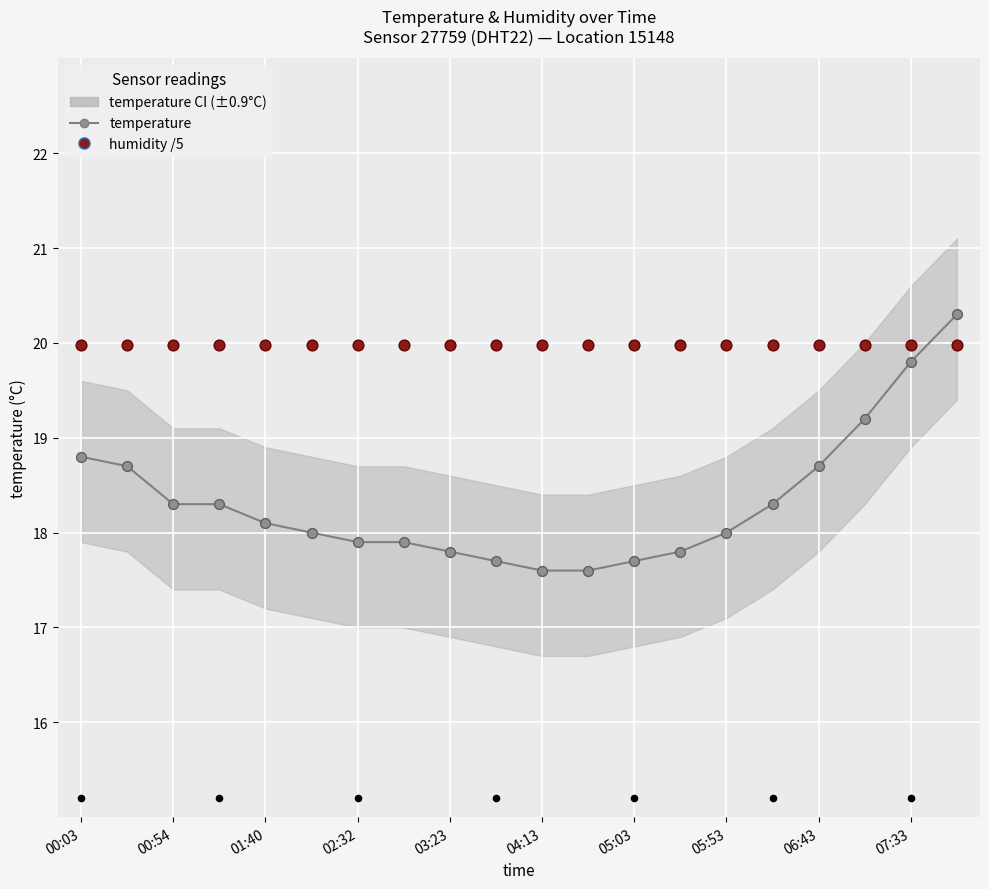

Which series reaches the minimum Y coordinate?

temperature